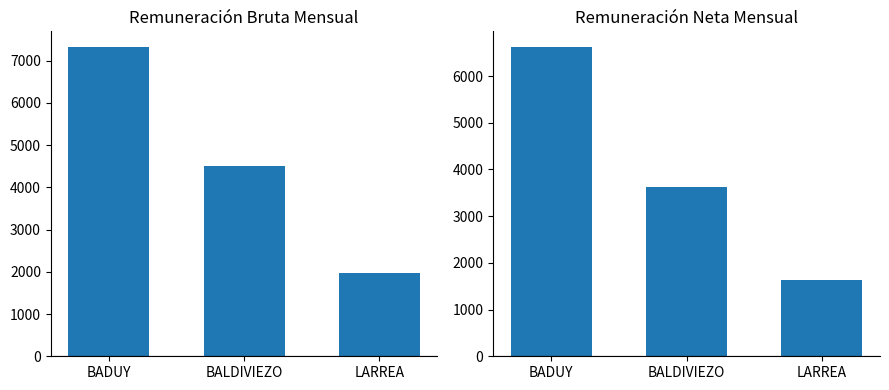

What is the label of the 2nd bar from the right?

BALDIVIEZO